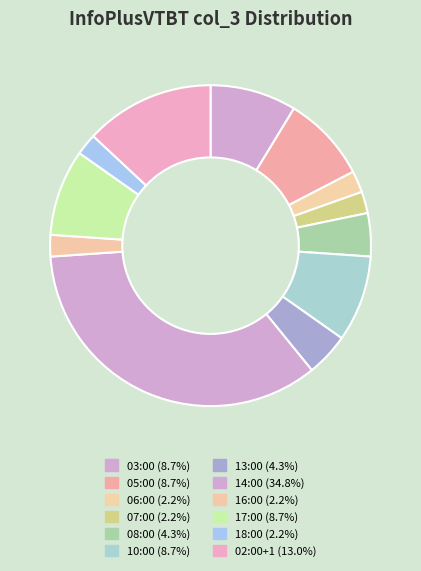

How many segments does this pie chart have?

12